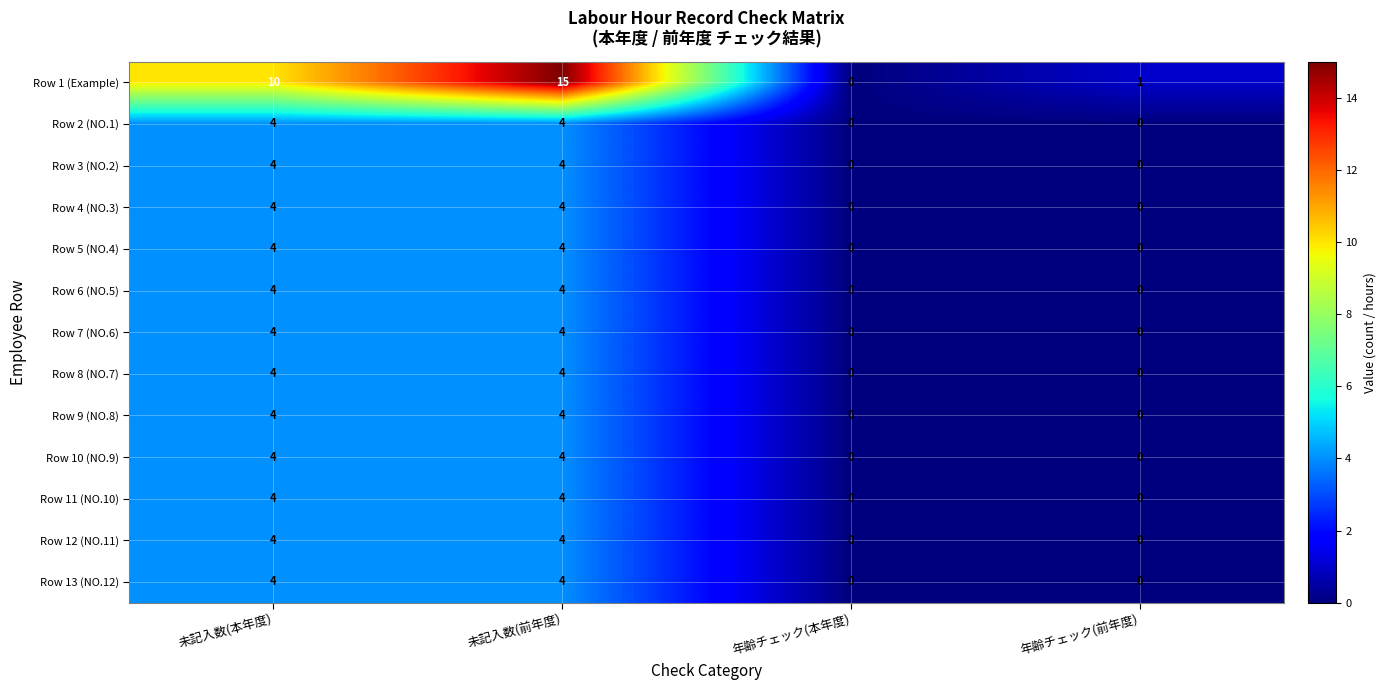

What is the difference between the second highest and minimum values in the Row 1 (Example) series?

10